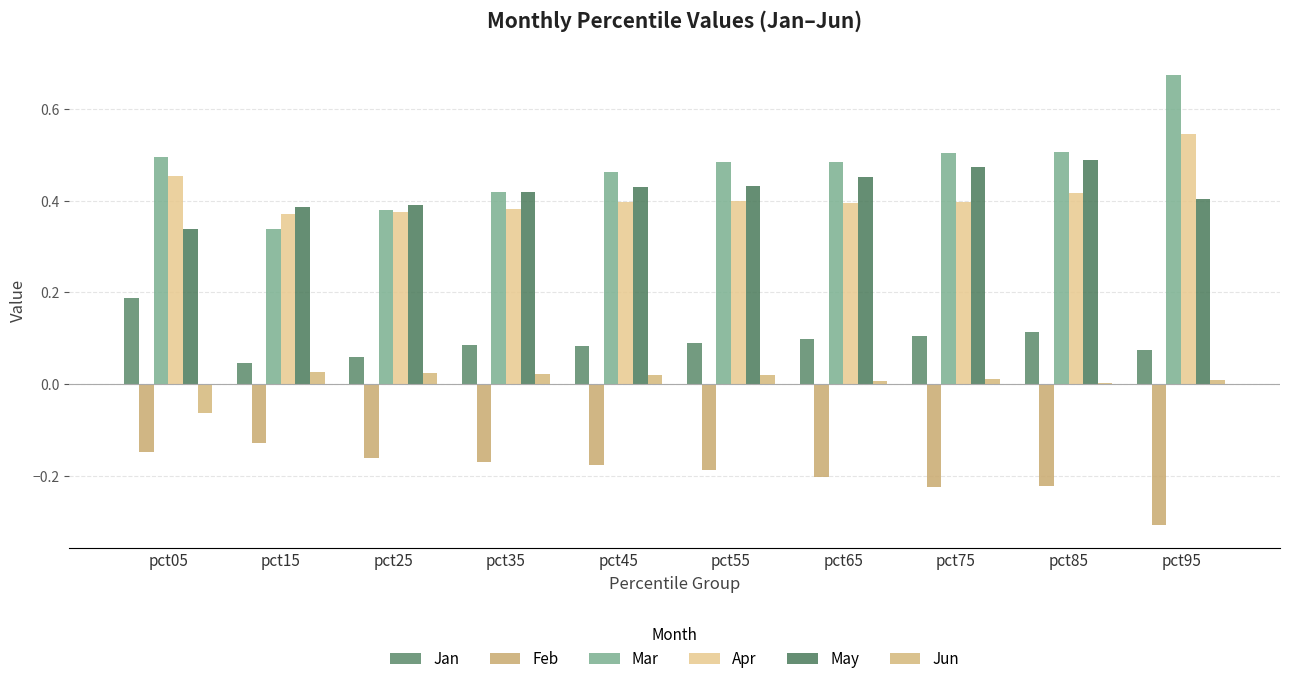

True or false: Mar has a value of 0.7 at pct95.

True